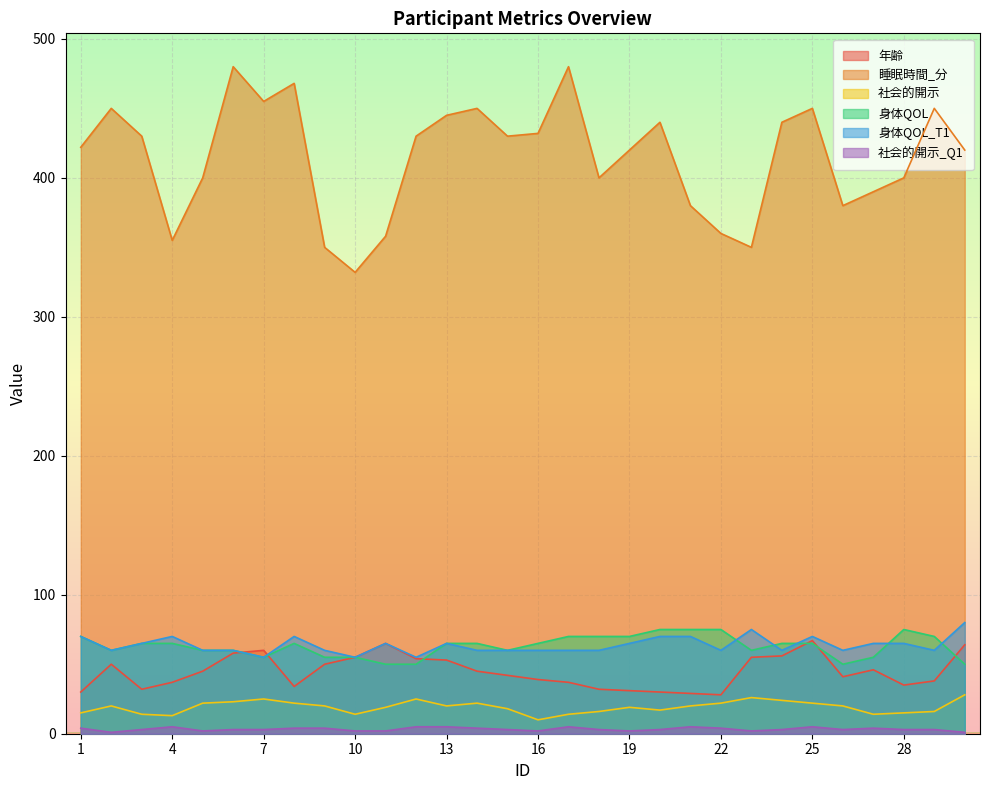

Count the 社会的開示_Q1 values in the range 2 to 4.

22